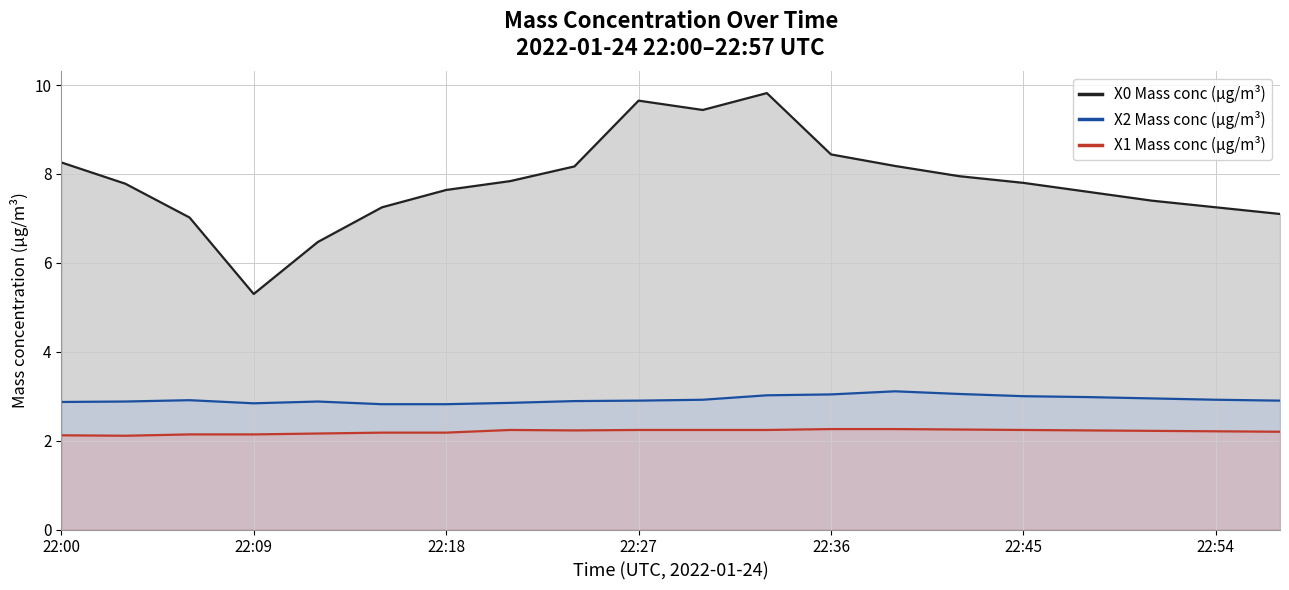

Which category has the lowest value in the X0 Mass conc (μg/m³) series?

22:09